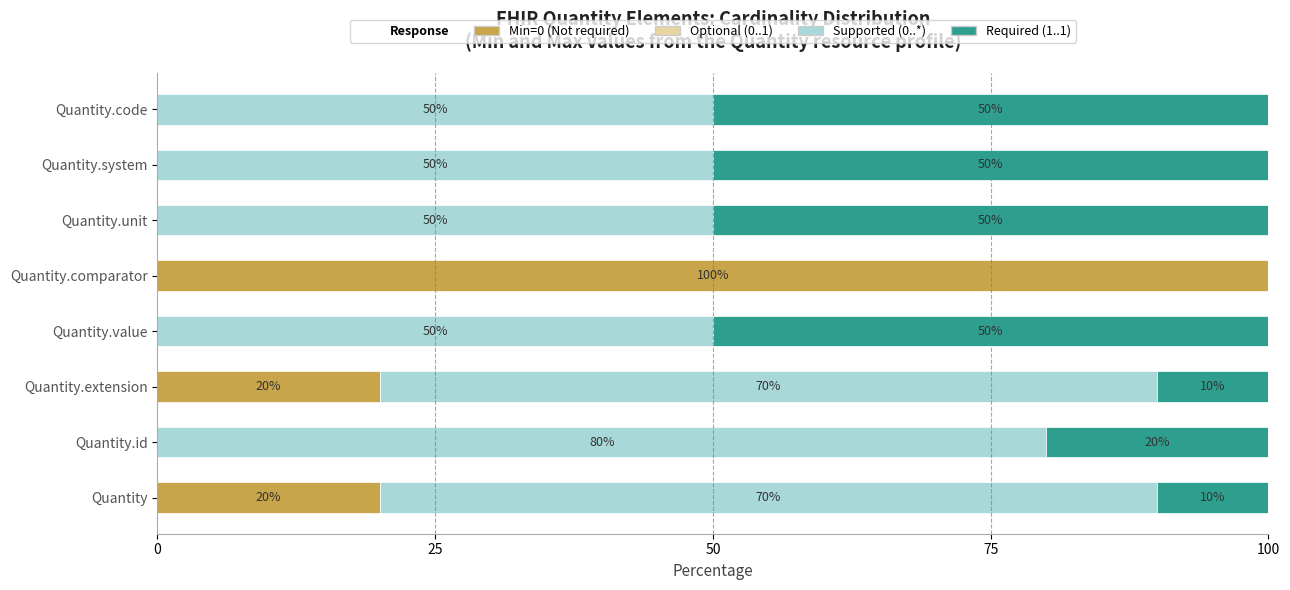

Count the number of categories in the chart.

8